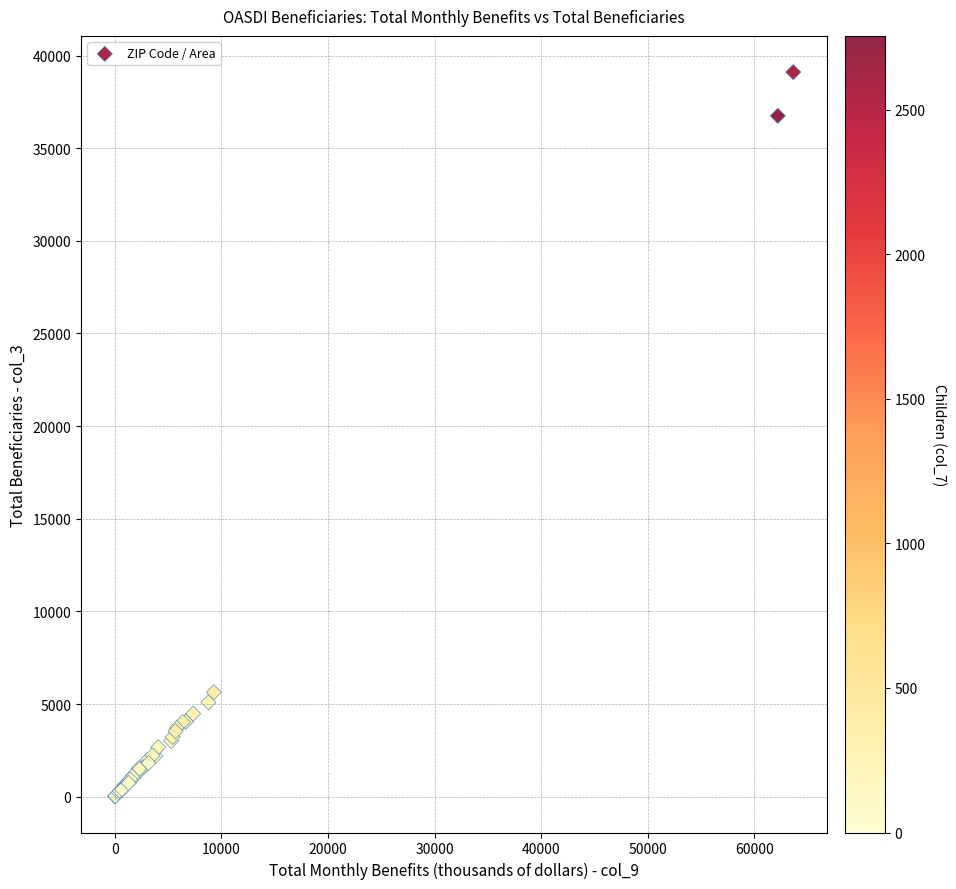

What Y value in the scatter plot is closest to 19562?

5635